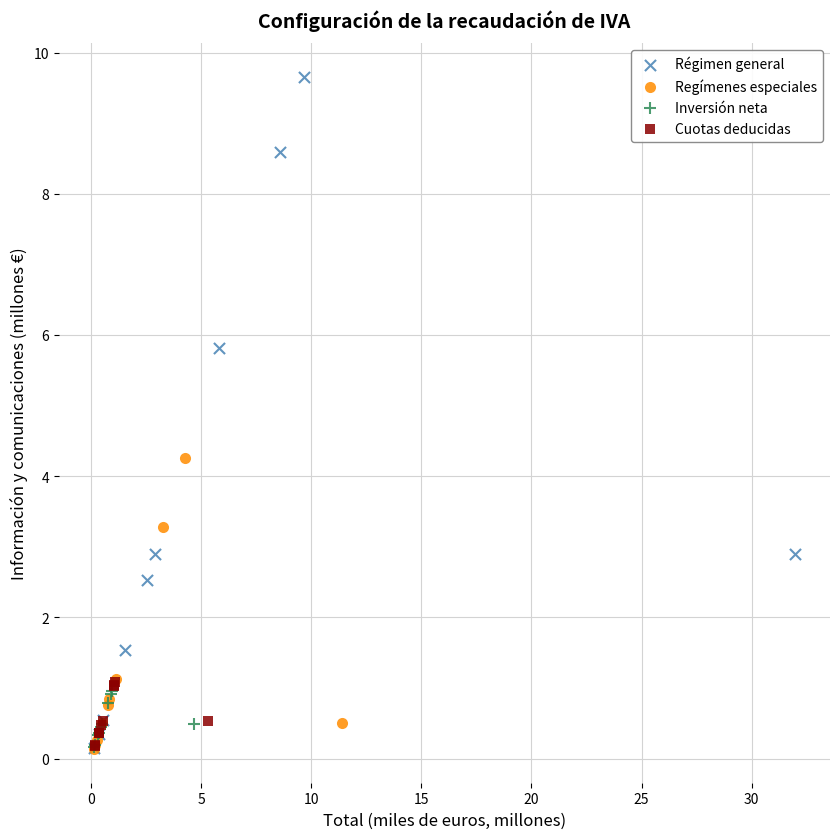

Which series contains the highest Y value?

Régimen general